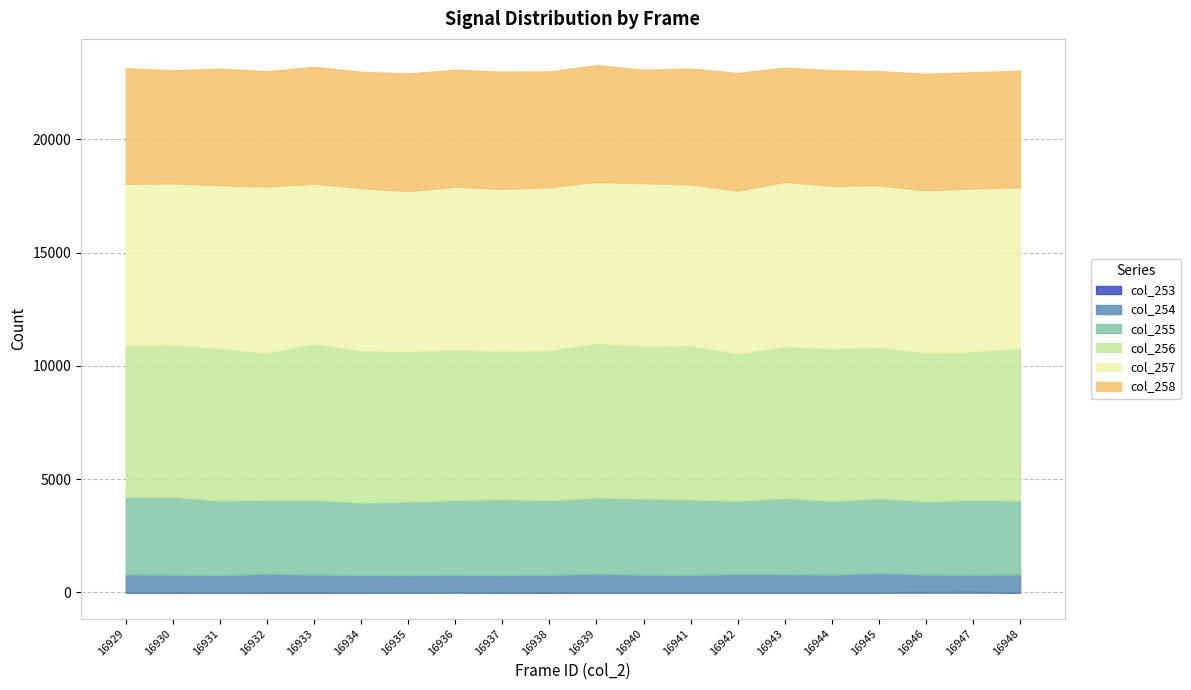

What is the difference between the col_255 values at 16943 and 16941?

27